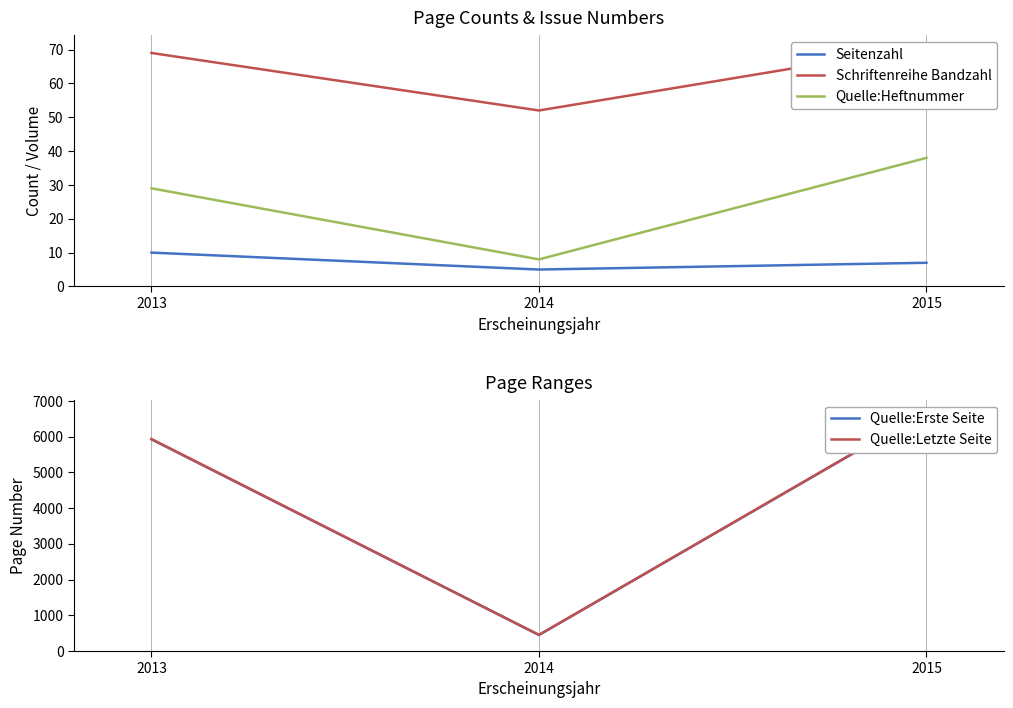

Where does the Quelle:Erste Seite series first go above 5927?

2015